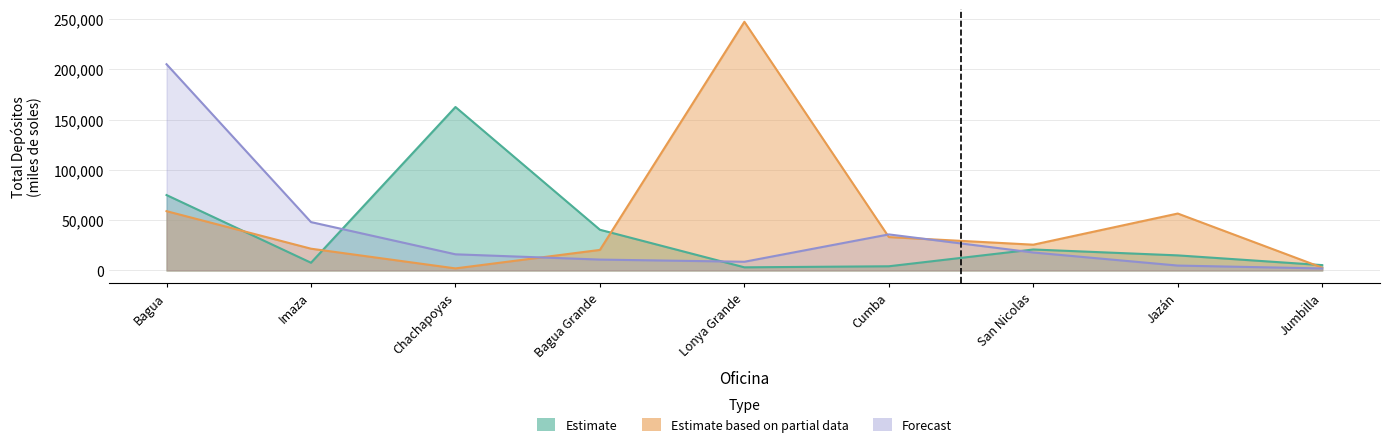

Rank the series at Imaza from highest to lowest value.

Forecast, Estimate based on partial data, Estimate